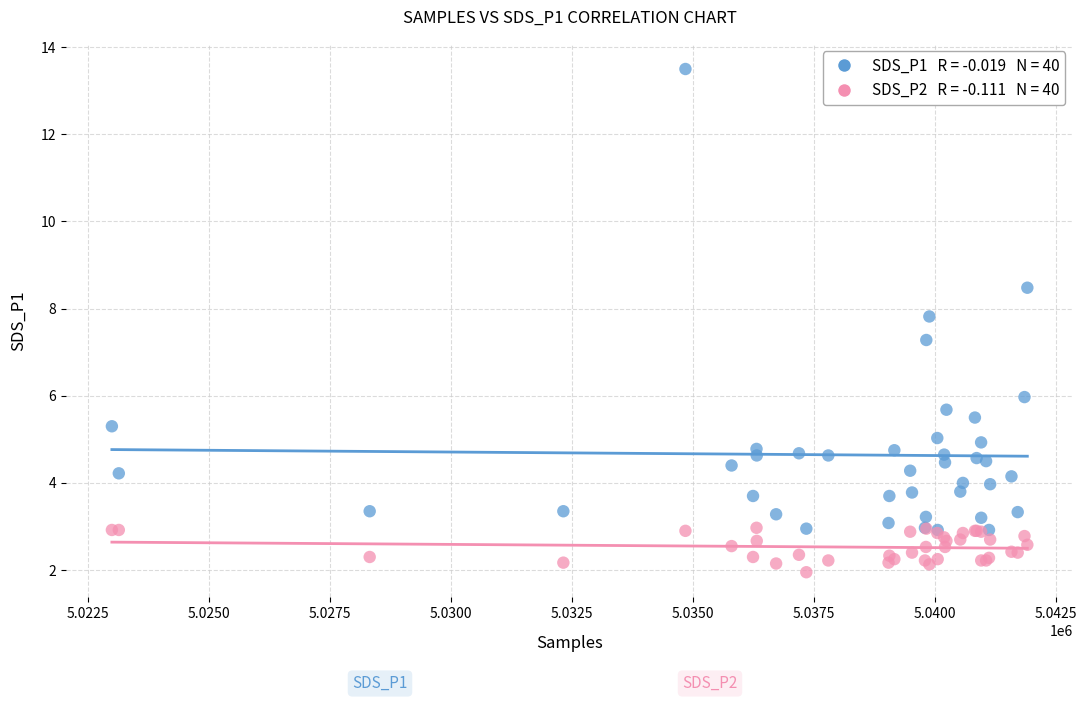

Across all series, what Y value is closest to 7?

7.3